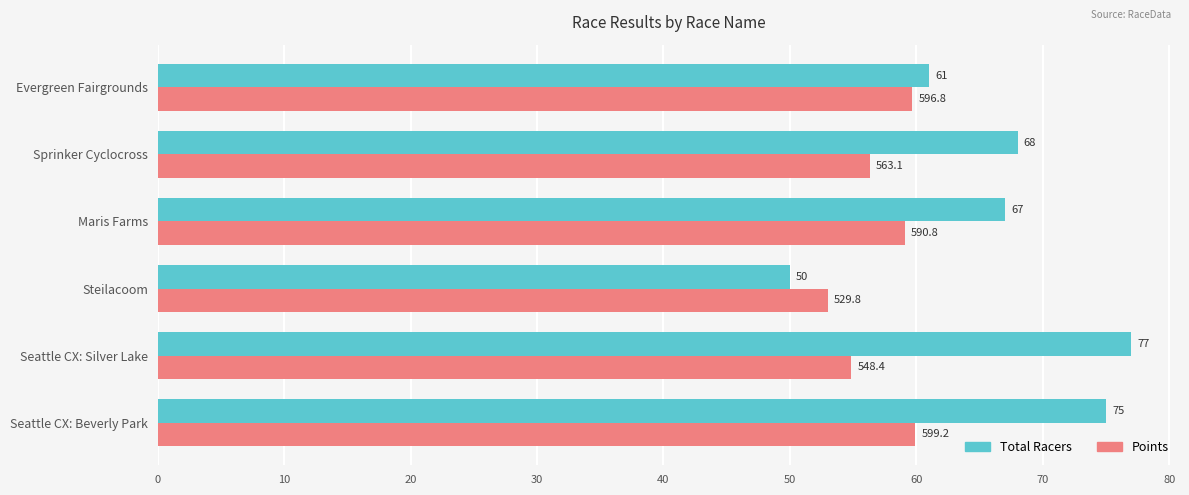

Which series has the largest total across all categories?

Total Racers